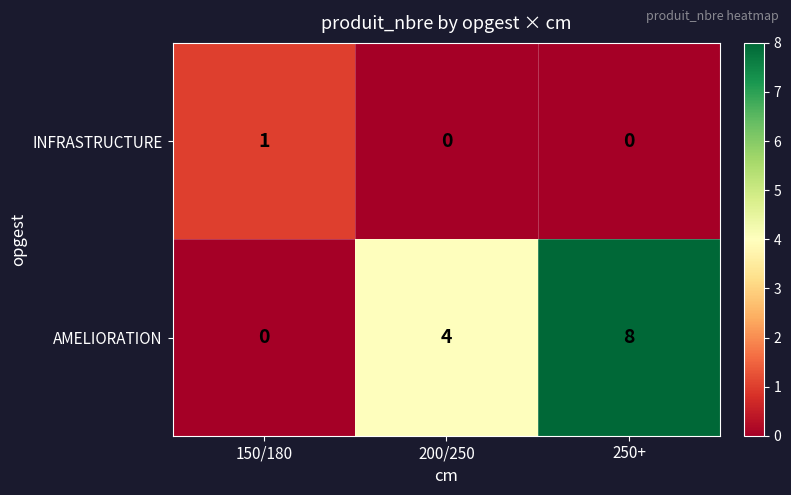

Which series has the largest range (max minus min)?

AMELIORATION